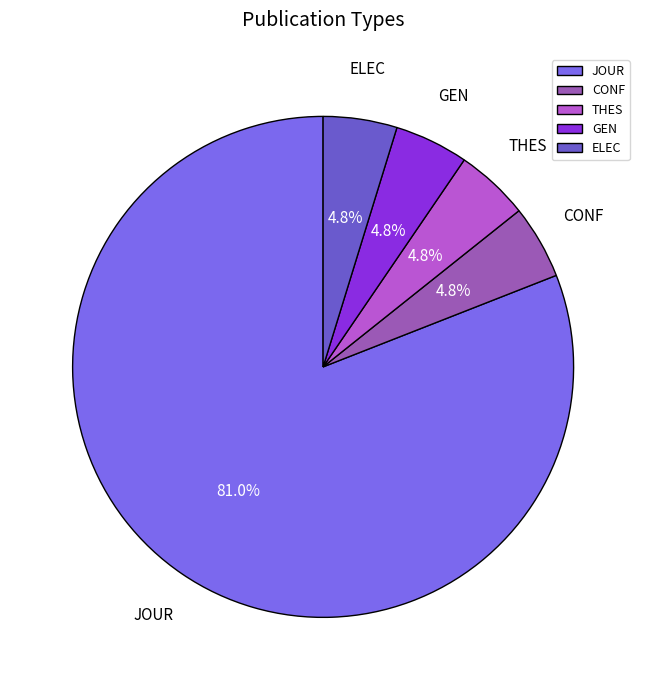

Which slice represents more than half of the pie?

JOUR